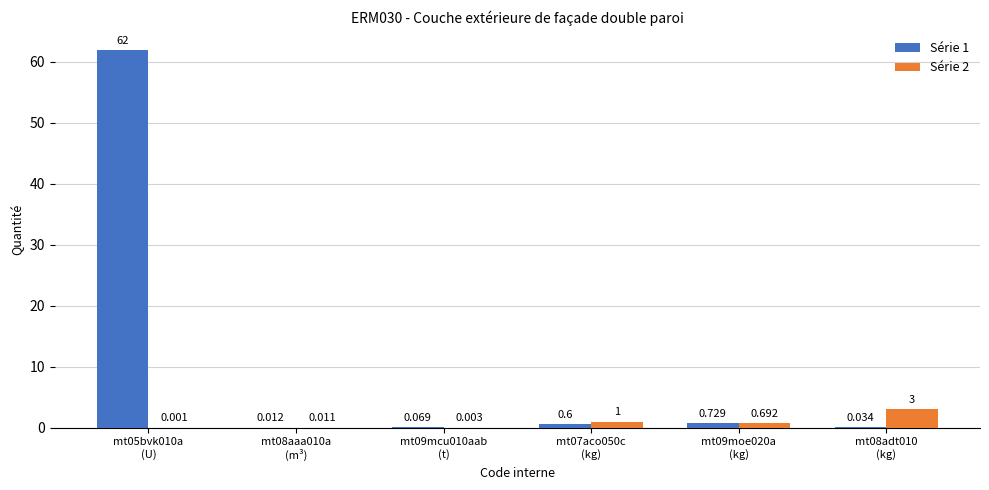

What are all the series names shown in the legend?

Série 1, Série 2